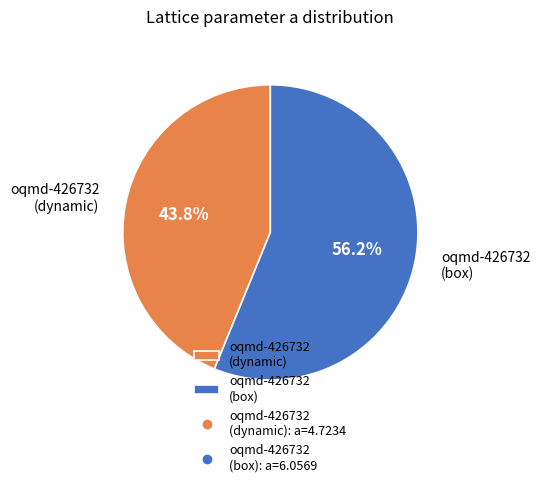

Is there any slice that represents more than half of the pie?

Yes